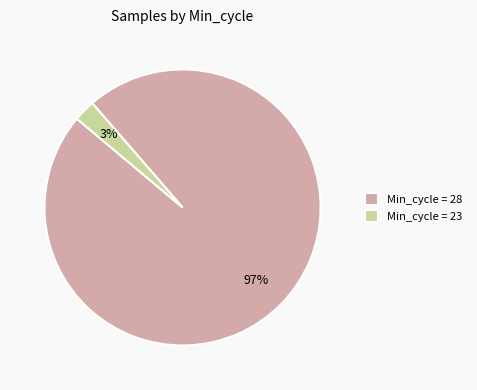

What percentage is the Min_cycle = 23 slice, to the nearest percent?

3%